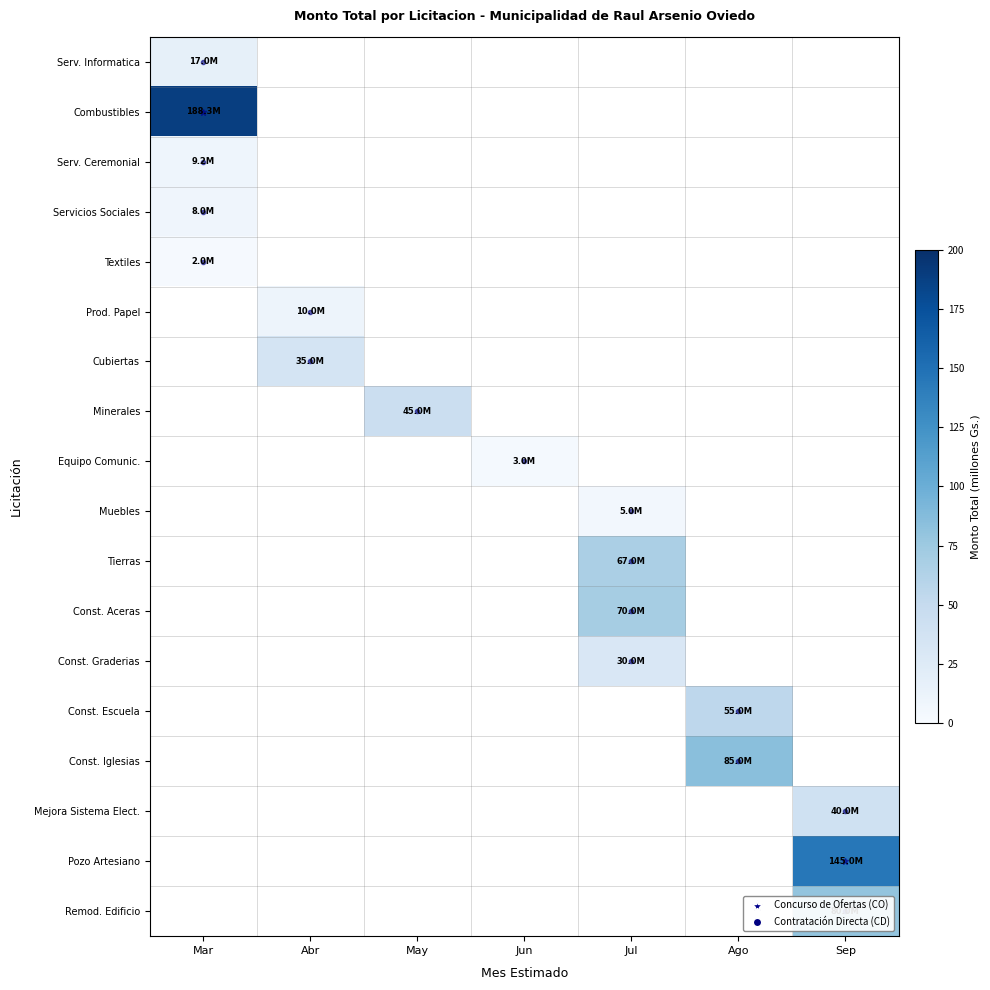

Count the number of data series in this chart.

18